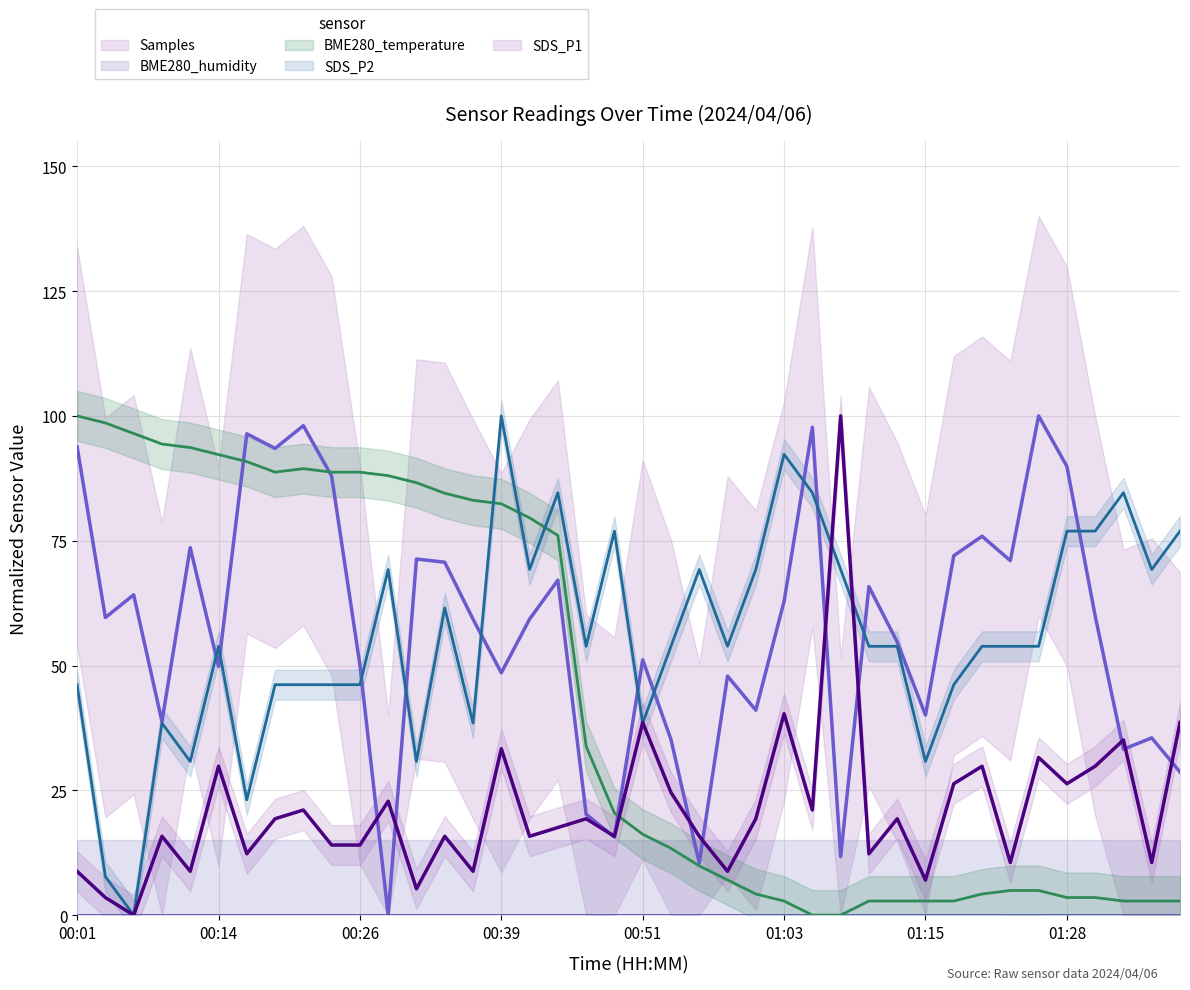

After their last crossing, which series has the higher values: Samples or SDS_P2?

SDS_P2